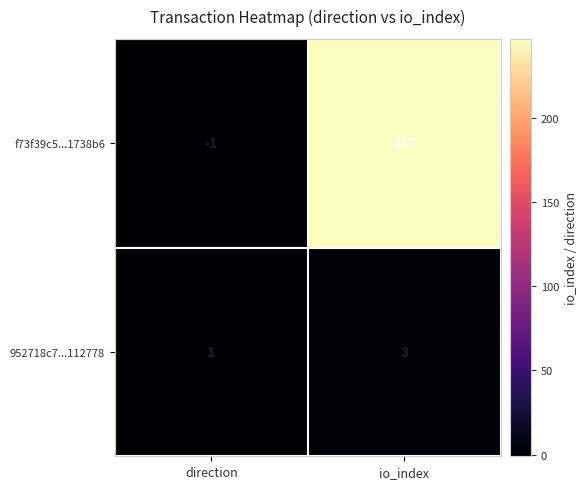

The 952718c7...112778 series shows 1 at direction. True or false?

True